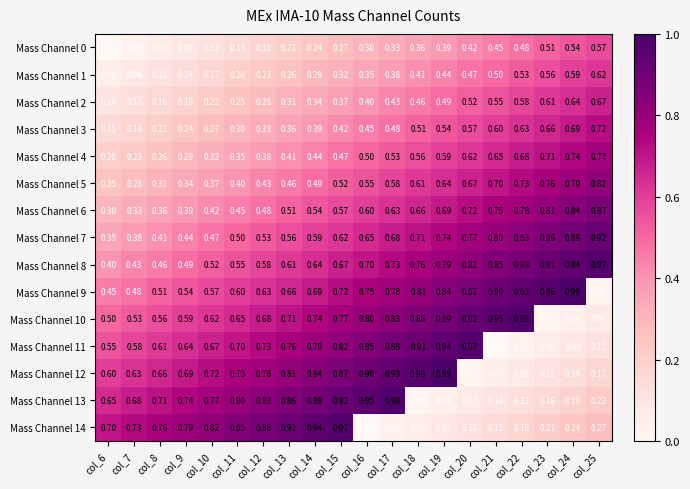

Is the value of Mass Channel 6 at col_8 greater than the value of Mass Channel 12 at col_15?

No